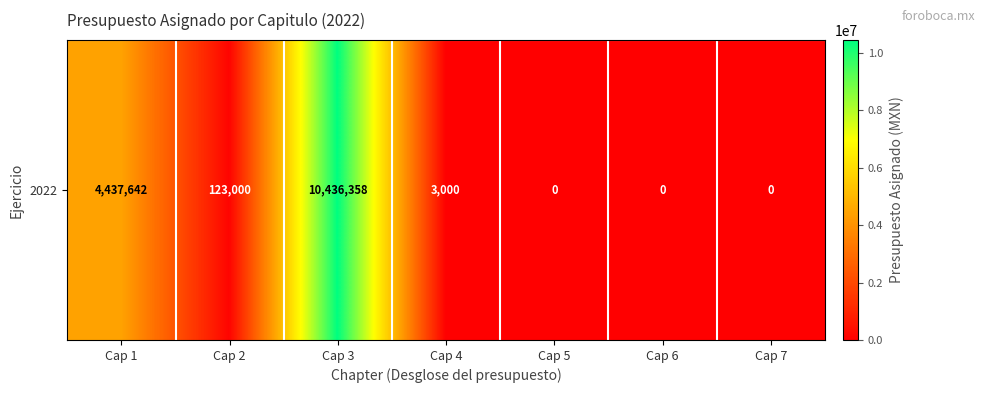

What is the maximum value shown in the chart?

10436357.8